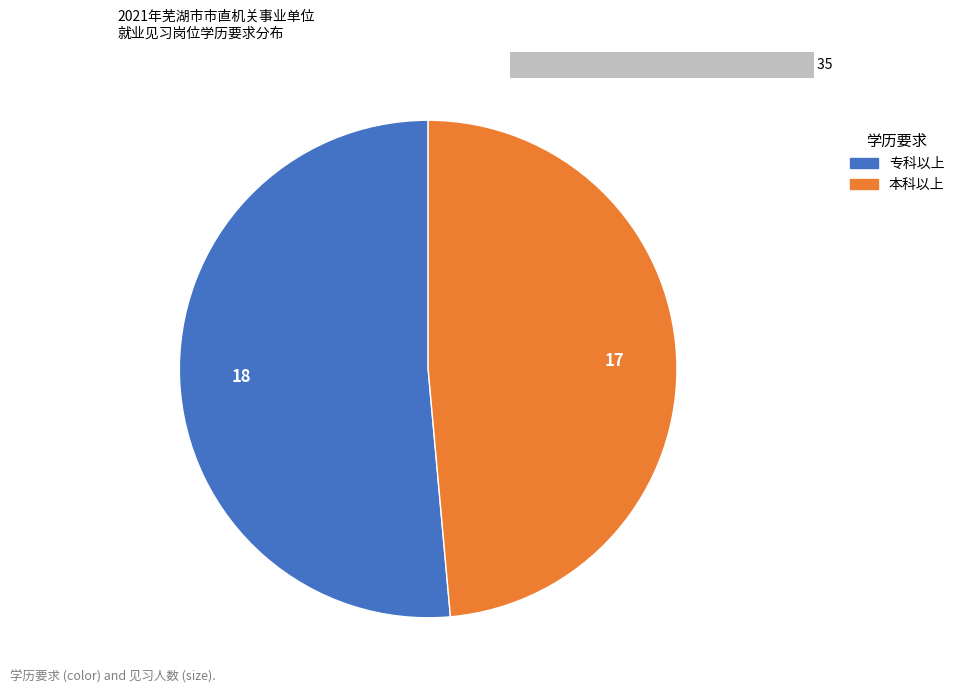

To the nearest percent, what is the difference between the 专科以上 and 本科以上 slice percentages?

3%